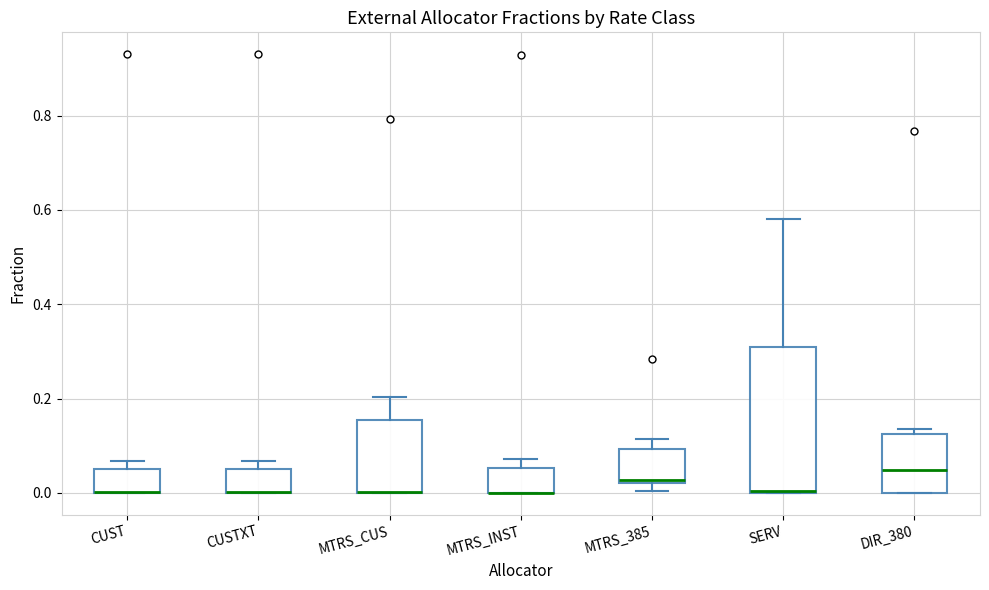

Where is the upper edge of the box for CUSTXT on the y-axis? The values are not printed on the chart, so give them approximately, as read against the axis.

0.06